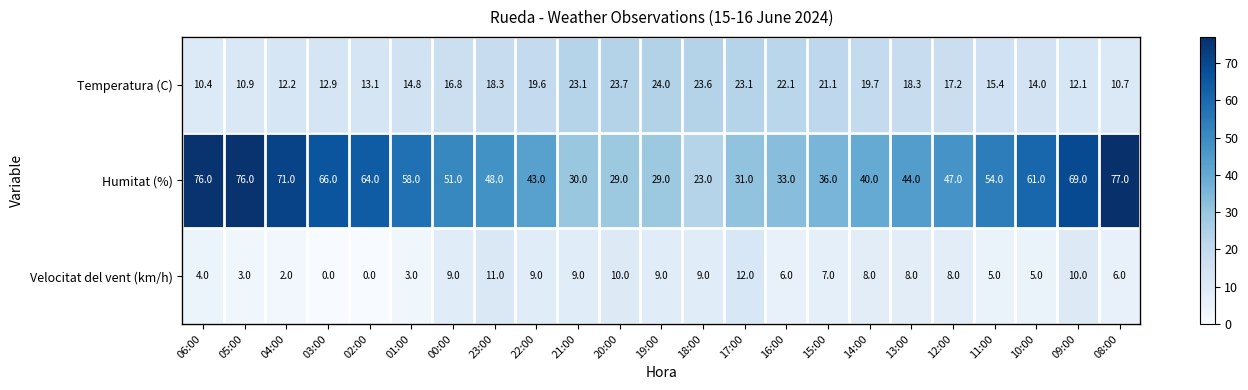

What is the difference between the second highest and minimum values in the Humitat (%) series?

53.0